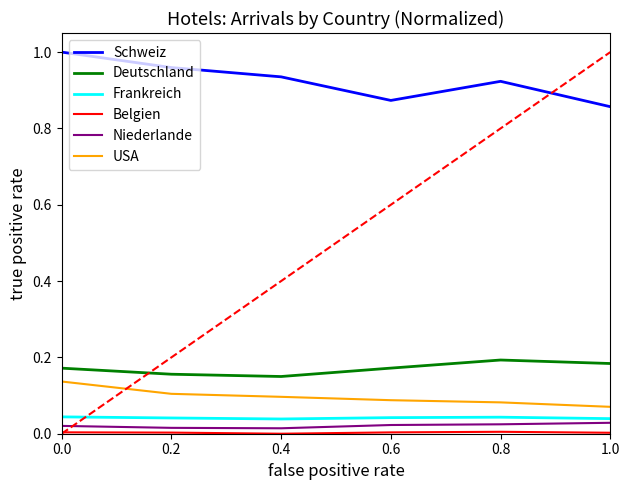

At how many categories does at least one series exceed 0?

6